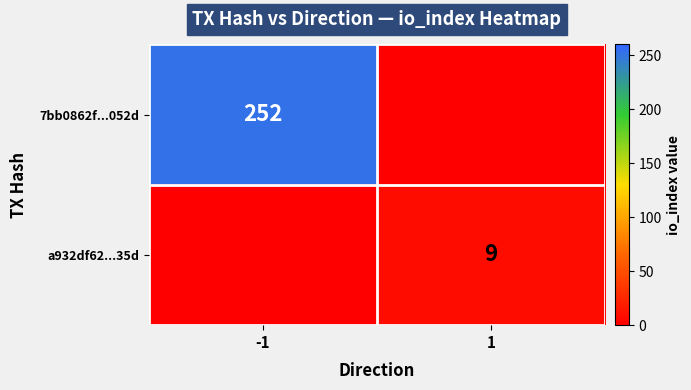

The value of 7bb0862f...052d at -1 is 90. True or false?

False